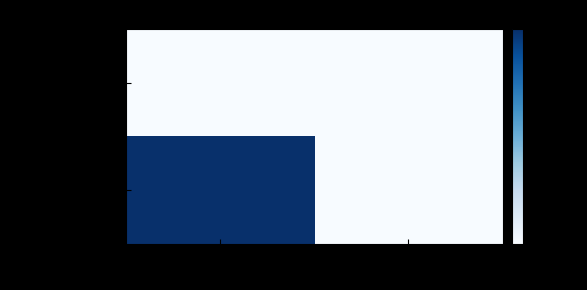

At which category does the chart reach its minimum across all series?

-1